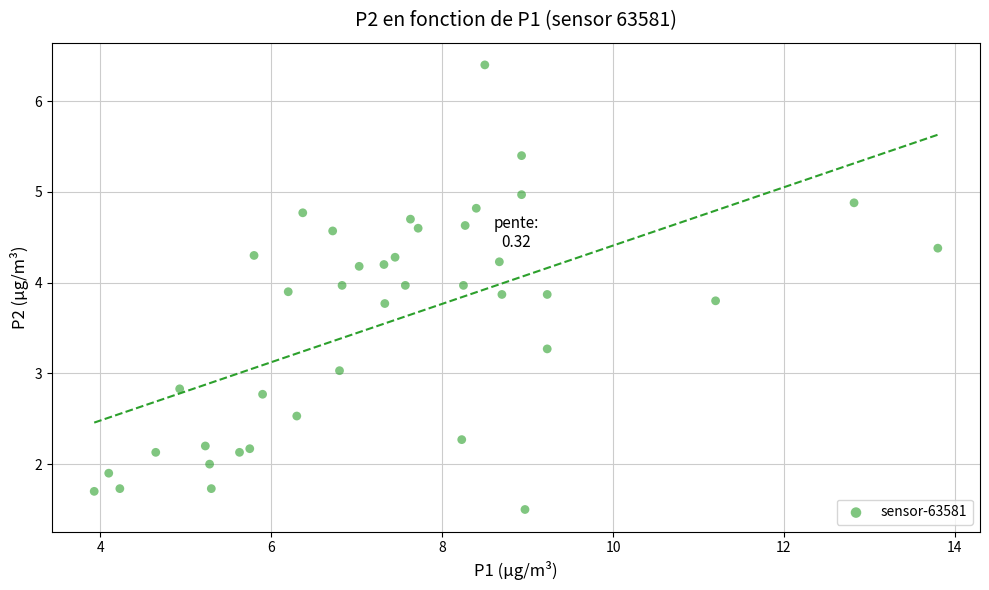

What is the range of Y values (max minus min)?

4.9